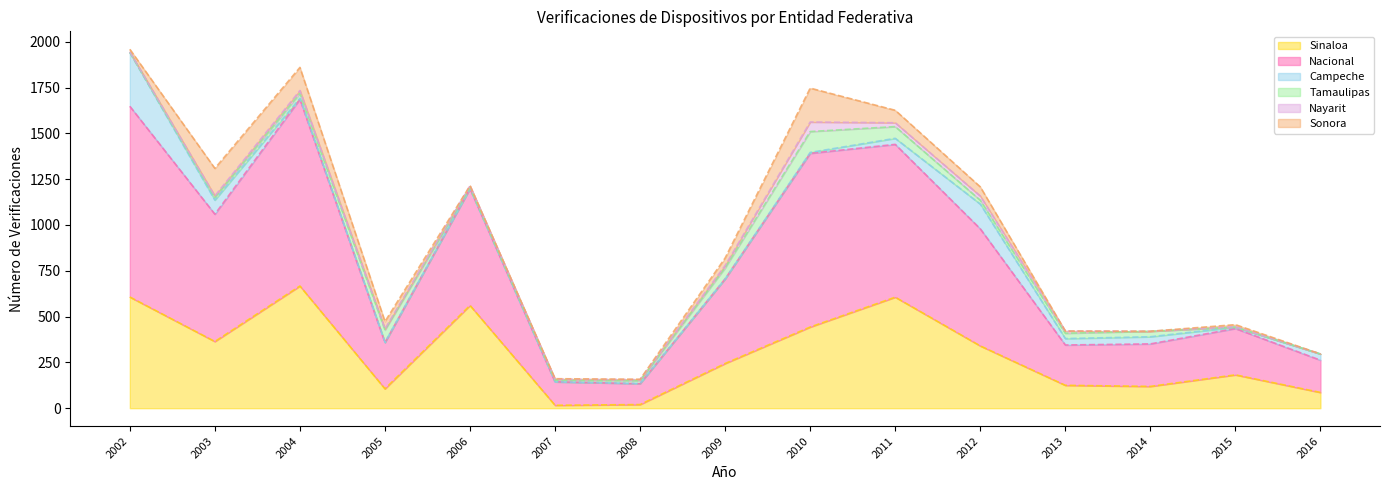

The value of Tamaulipas at 2016 is 0. True or false?

True